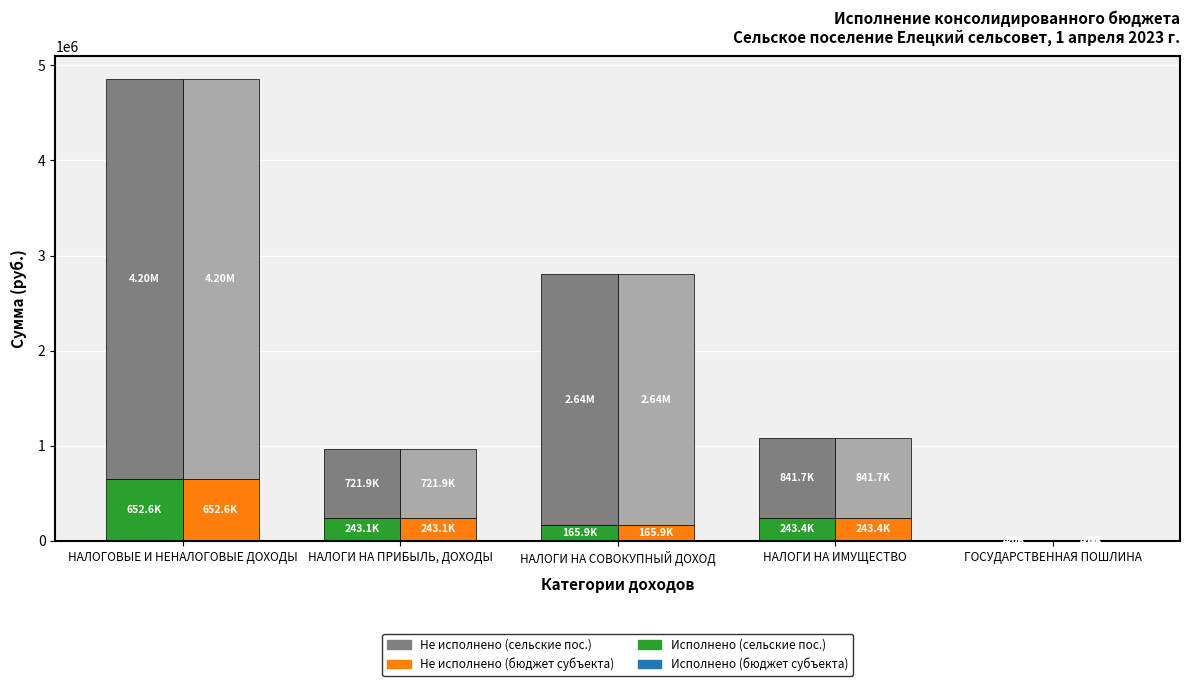

What is the sum of all Не исполнено (бюджет субъекта) values?

8407971.7